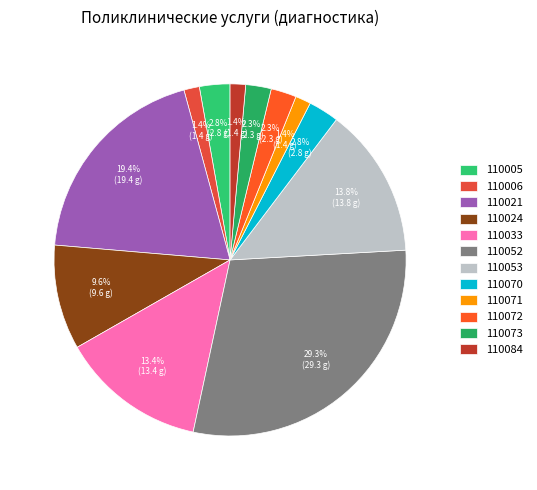

How many segments does this pie chart have?

12